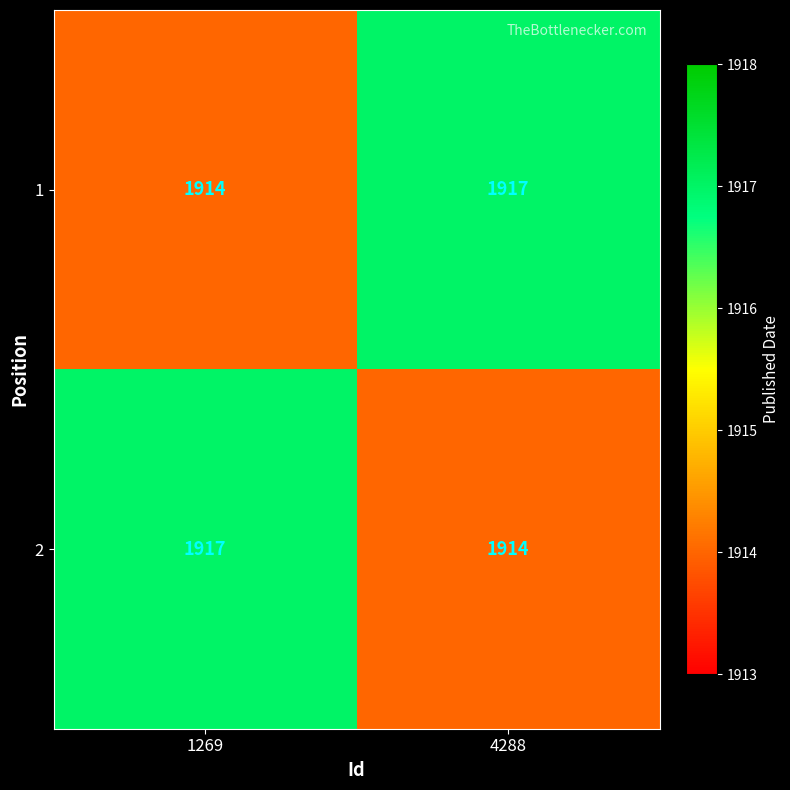

Which category has the lowest value in the 2 series?

4288